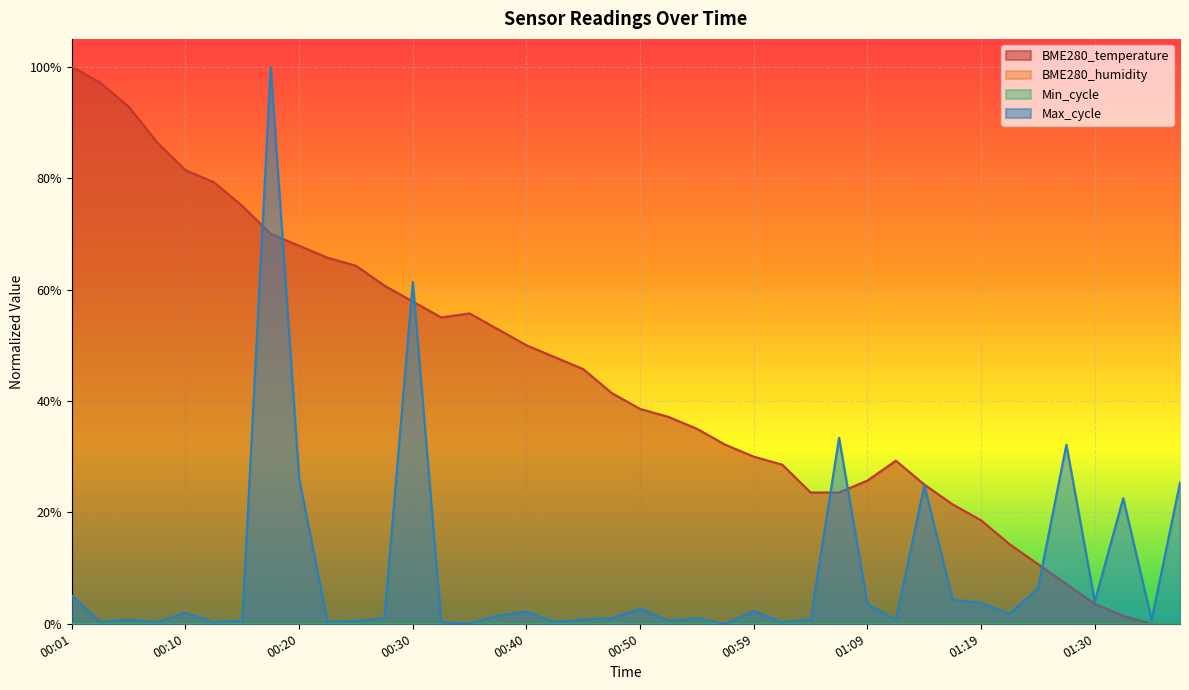

Reading left to right, what are all the values shown in this chart?

BME280_temperature: 1.0	1.0	0.9	0.9	0.8	0.8	0.8	0.7	0.7	0.7	0.6	0.6	0.6	0.6	0.6	0.5	0.5	0.5	0.5	0.4	0.4	0.4	0.3	0.3	0.3	0.3	0.2	0.2	0.3	0.3	0.2	0.2	0.2	0.1	0.1	0.1	0.0	0.0	0.0	0.0
Max_cycle: 0.1	0.0	0.0	0.0	0.0	0.0	0.0	1.0	0.3	0.0	0.0	0.0	0.6	0.0	0.0	0.0	0.0	0.0	0.0	0.0	0.0	0.0	0.0	0.0	0.0	0.0	0.0	0.3	0.0	0.0	0.2	0.0	0.0	0.0	0.1	0.3	0.0	0.2	0.0	0.3